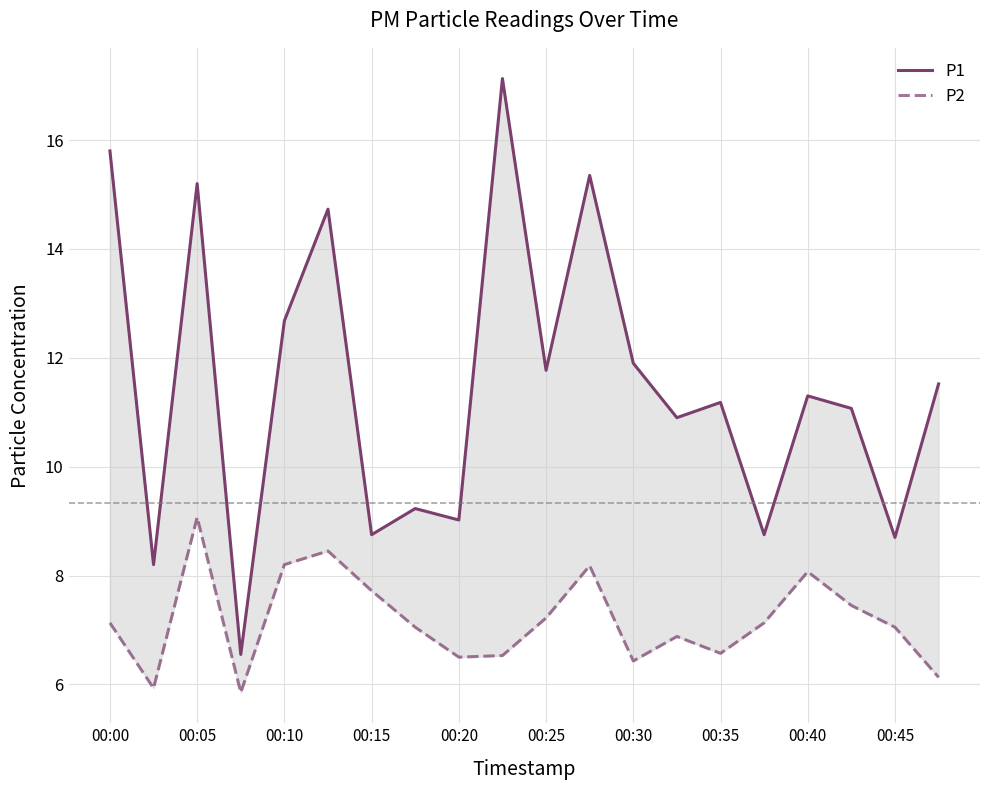

List the series in order of their overall mean, highest first.

P1, P2